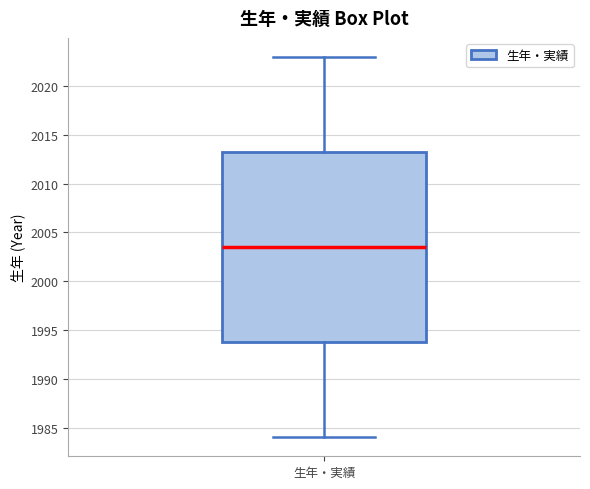

Read this box plot against the y-axis: the position of the median line, the range covered by the box, and the ends of both whiskers. The values are not printed on the chart, so give them approximately, as read against the axis.

median 2003.5, box 1994.0 to 2013.5, whiskers 1984.0 to 2023.0